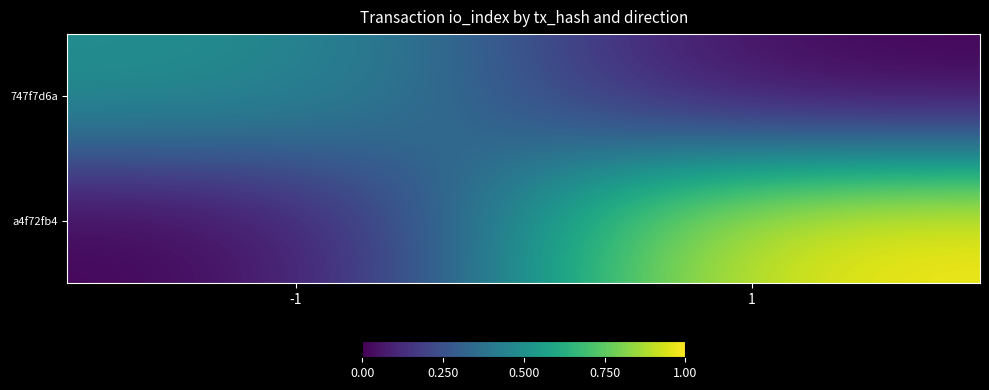

At which category is the sum across all series the highest?

1